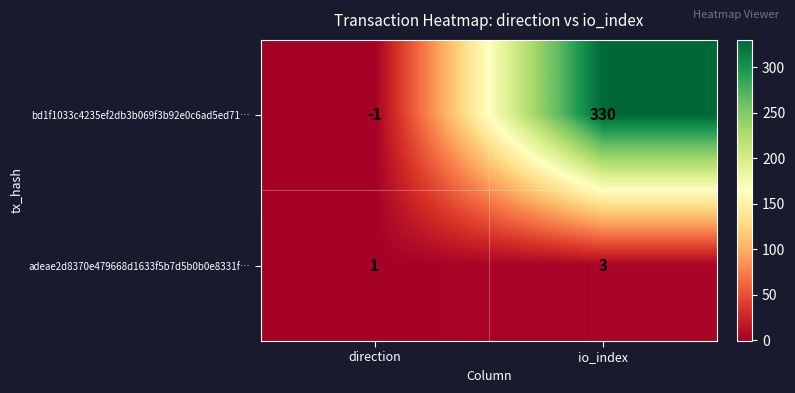

Which category has the highest value in the bd1f1033c4235ef2db3b069f3b92e0c6ad5ed71… series?

io_index